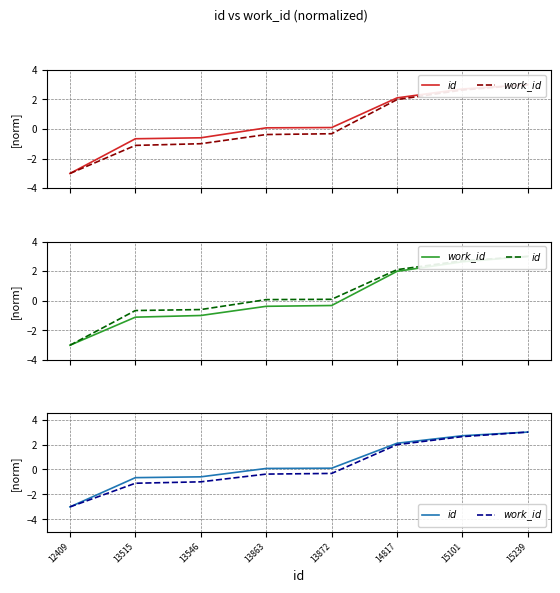

Read the $work\_id$ value at 15239.

3.0